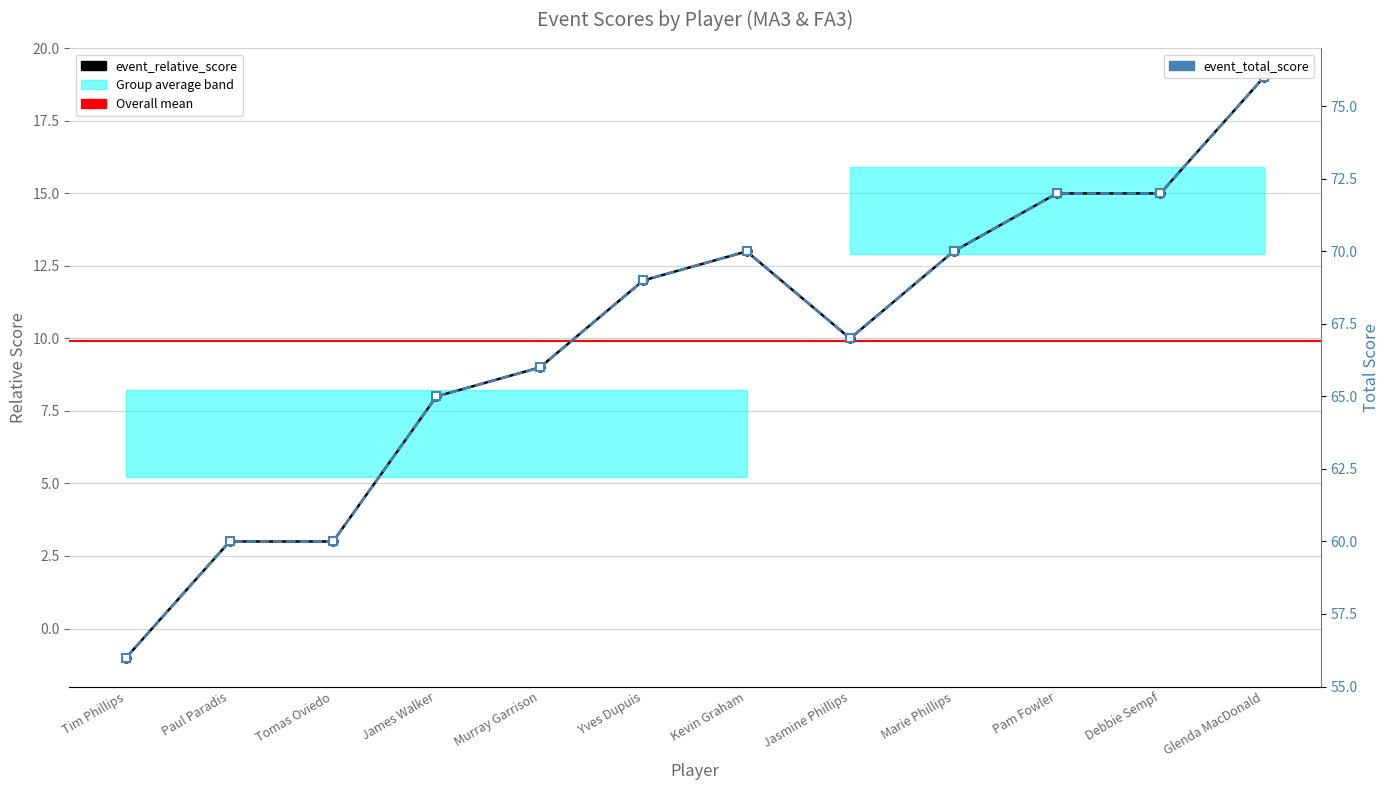

What is the difference between the maximum and minimum values in the event_relative_score series?

20